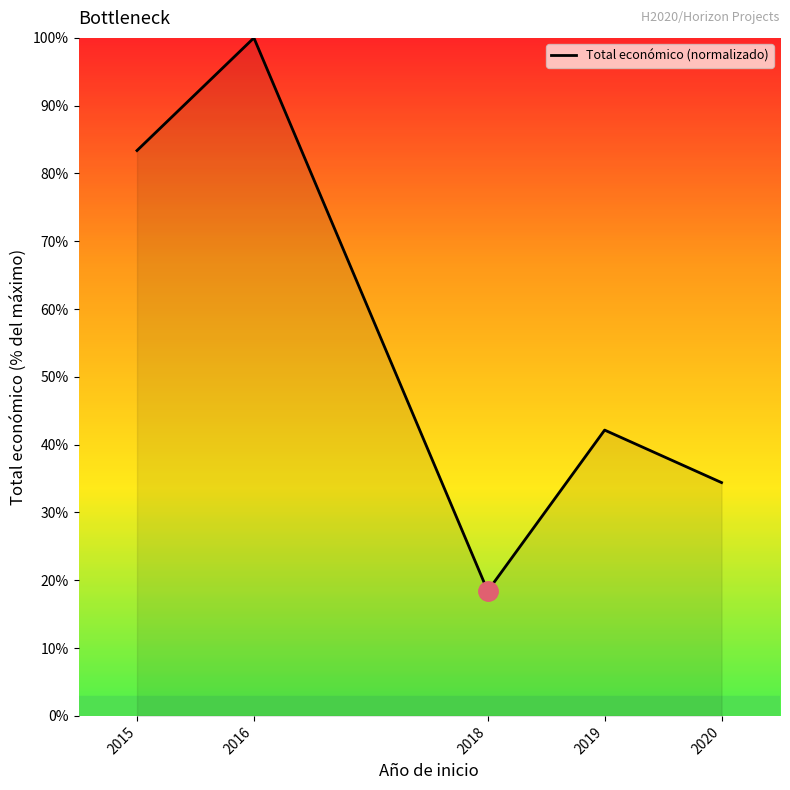

Which has a higher value, 2015 or 2020?

2015